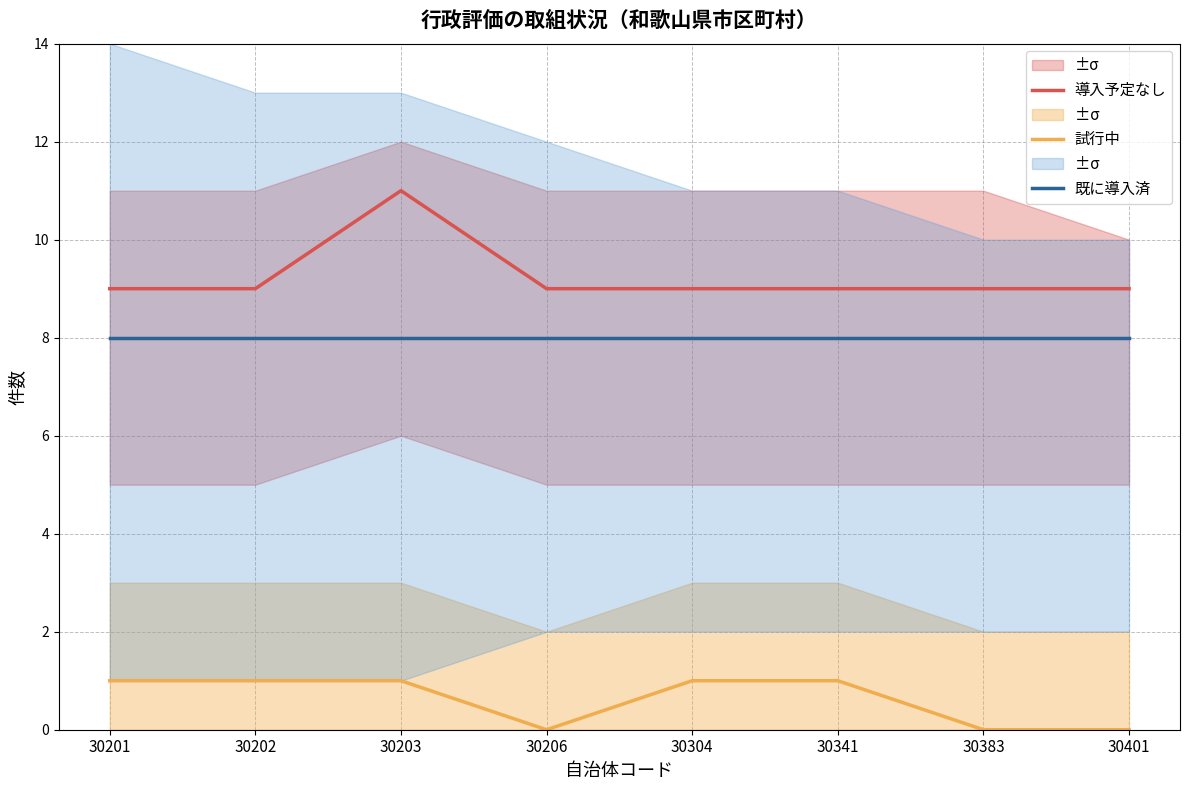

Reading left to right, list all the values displayed in this chart.

導入予定なし: 30201=9	30202=9	30203=11	30206=9	30304=9	30341=9	30383=9	30401=9
試行中: 30201=1	30202=1	30203=1	30206=0	30304=1	30341=1	30383=0	30401=0
既に導入済: 30201=8	30202=8	30203=8	30206=8	30304=8	30341=8	30383=8	30401=8